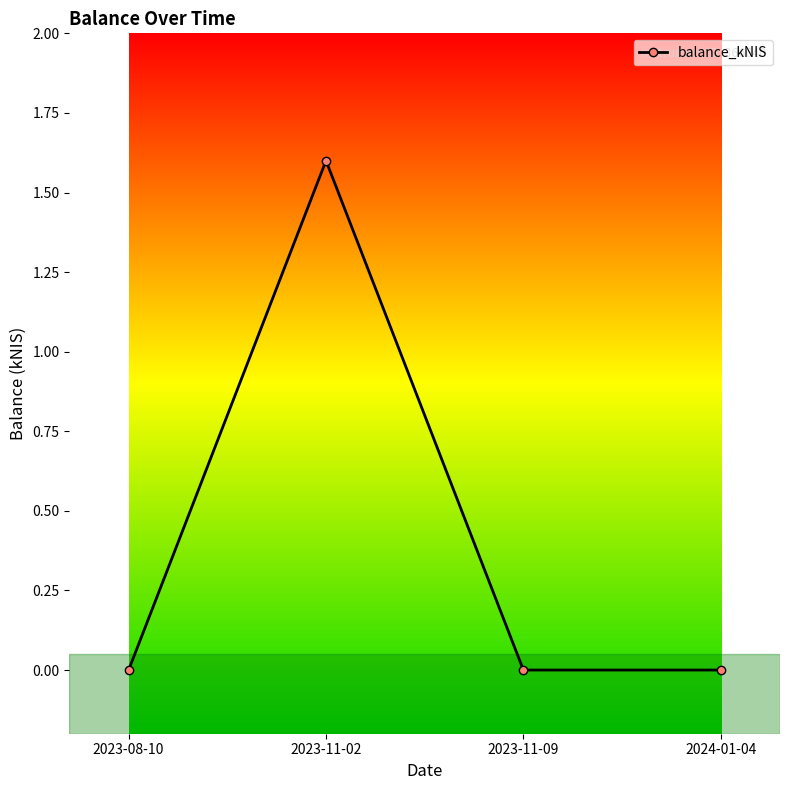

Is it true that the value at 2023-08-10 is 0.0?

True